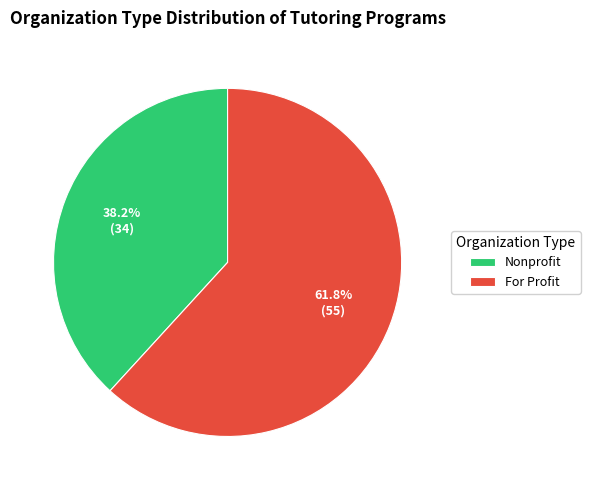

To the nearest percent, what percentage of the pie is For Profit?

62%